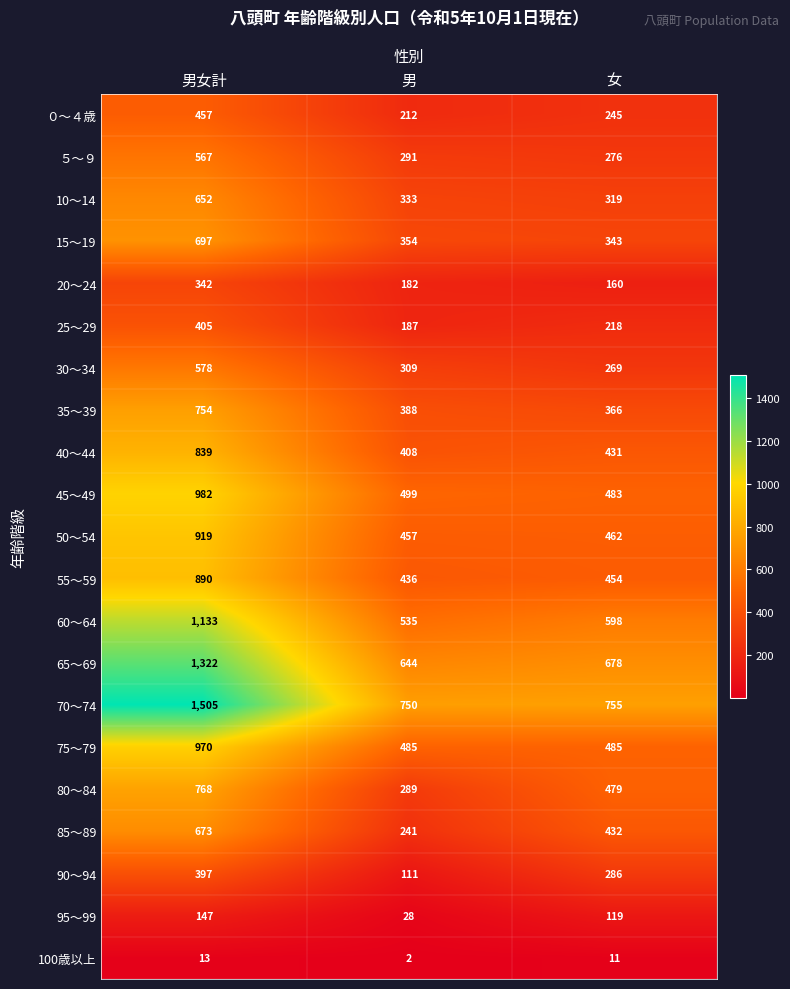

At which category is the sum across all series the highest?

男女計